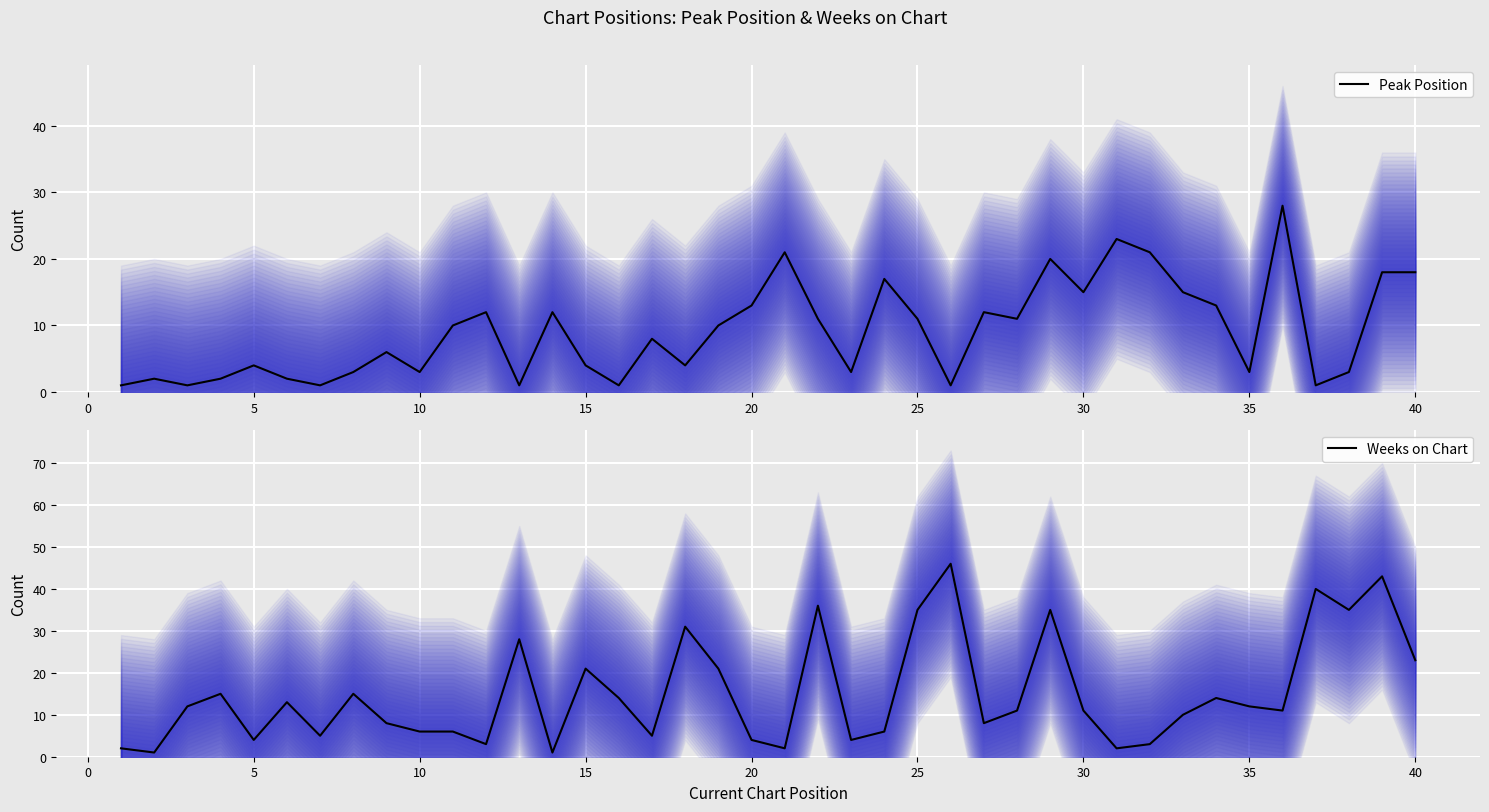

What is the difference between the second highest and second lowest values in the Peak Position series?

22